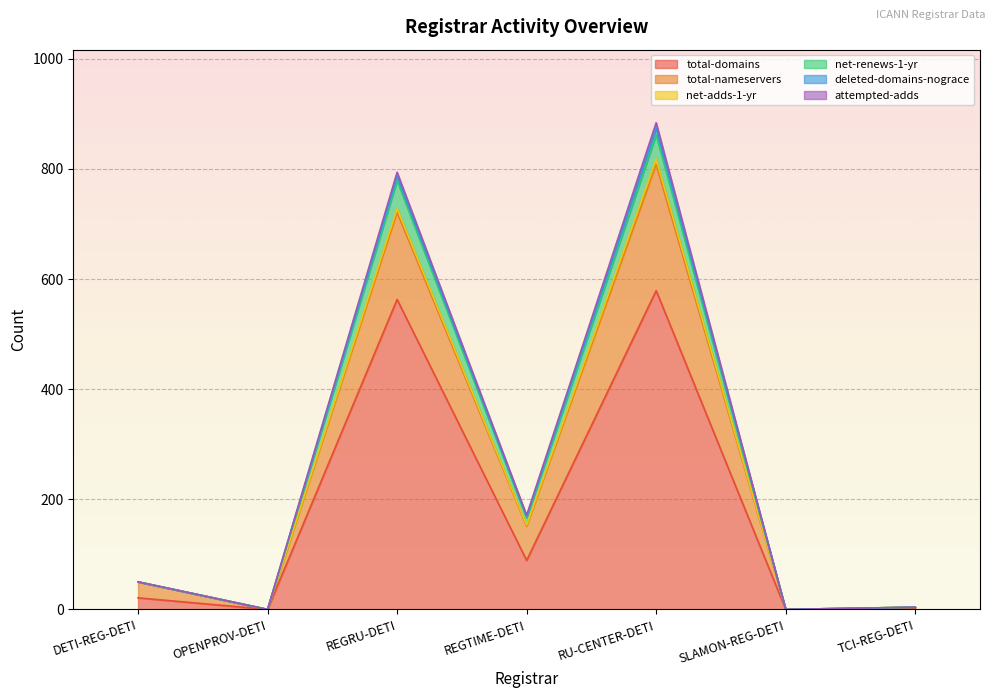

True or false: deleted-domains-nograce has more than 2 interior local peaks.

False